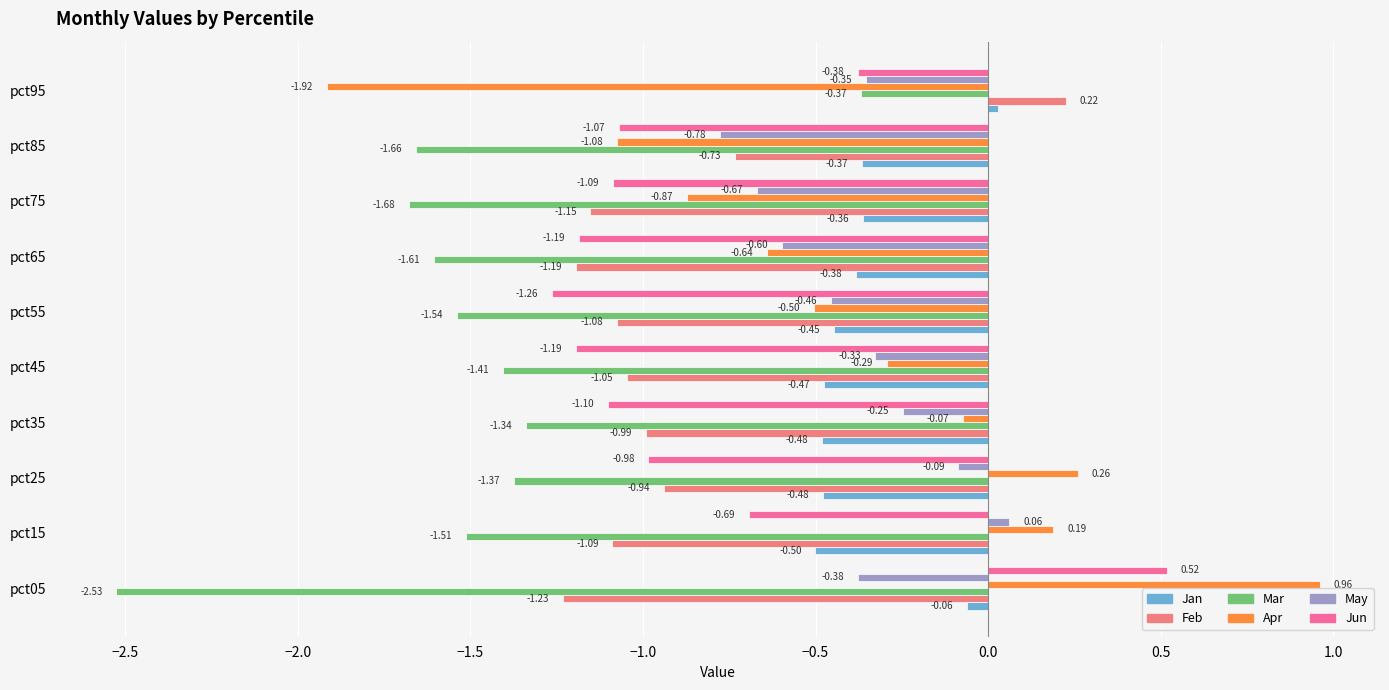

Which series has the largest range (max minus min)?

Apr